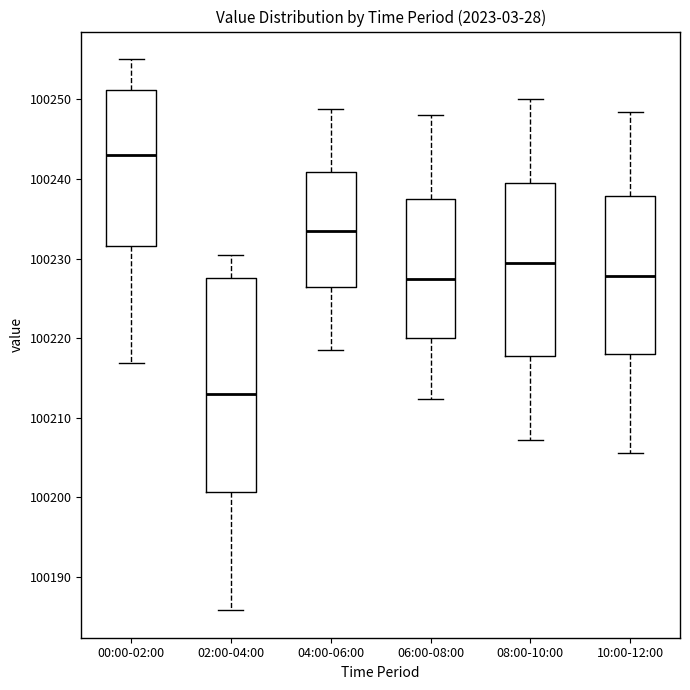

Comparing the boxes themselves (not the whiskers), which one is the tallest?

02:00-04:00